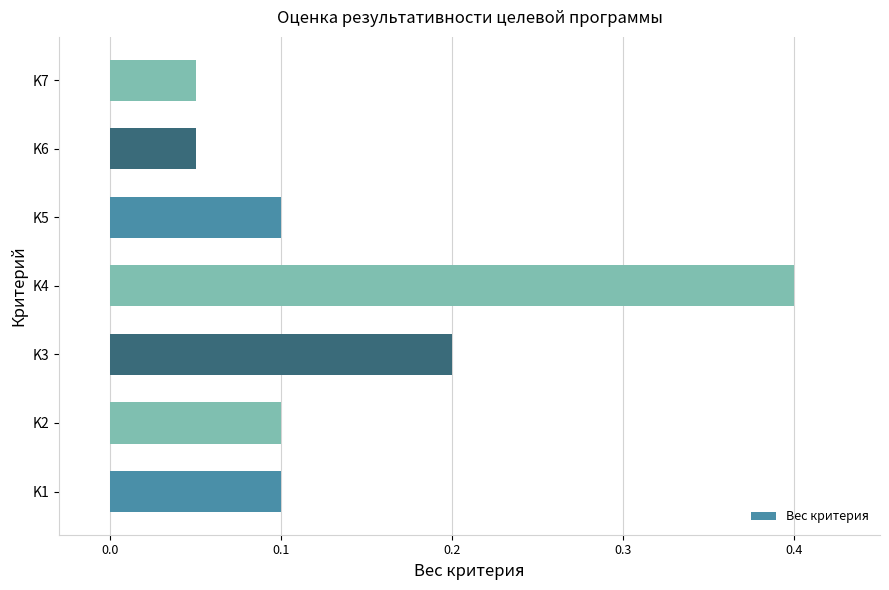

How many series are shown in this chart?

1